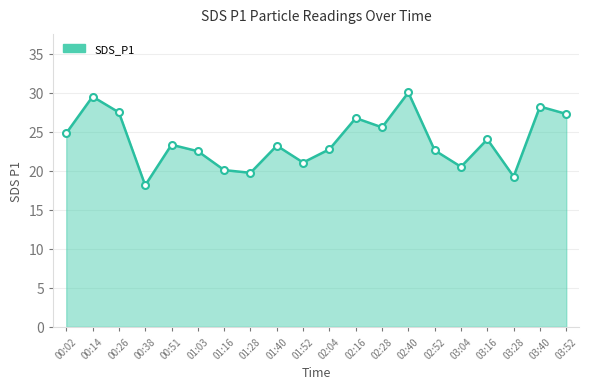

What is the difference between the second highest and minimum values?

11.4